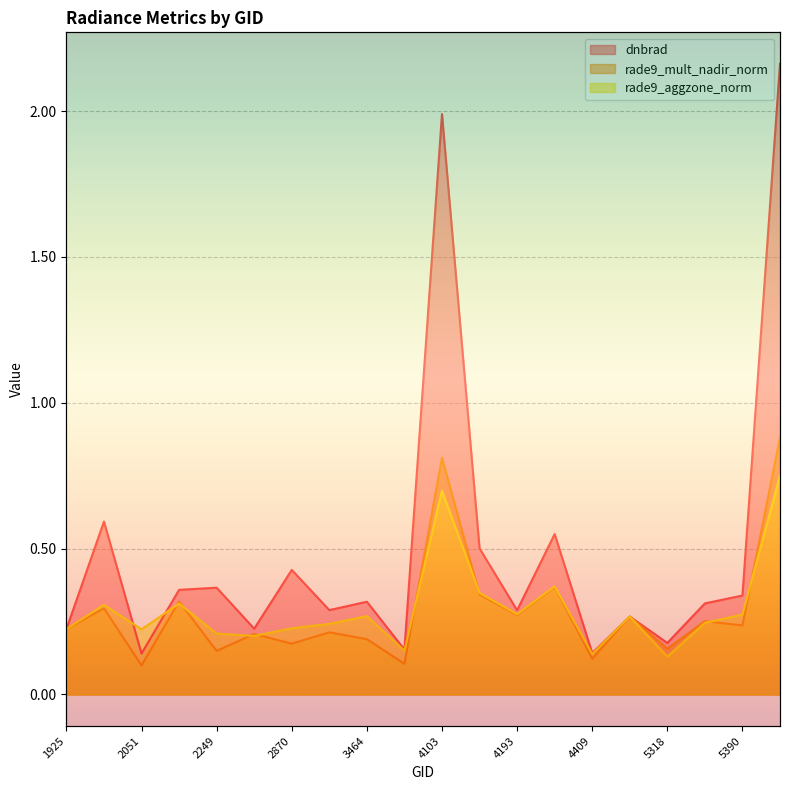

Reading left to right, list all the values displayed in this chart.

dnbrad: 0.2	0.6	0.1	0.4	0.4	0.2	0.4	0.3	0.3	0.2	2.0	0.5	0.3	0.5	0.1	0.3	0.2	0.3	0.3	2.2
rade9_mult_nadir_norm: 0.2	0.3	0.1	0.3	0.1	0.2	0.2	0.2	0.2	0.1	0.8	0.3	0.3	0.4	0.1	0.3	0.2	0.3	0.2	0.9
rade9_aggzone_norm: 0.2	0.3	0.2	0.3	0.2	0.2	0.2	0.2	0.3	0.2	0.7	0.3	0.3	0.4	0.1	0.3	0.1	0.2	0.3	0.8